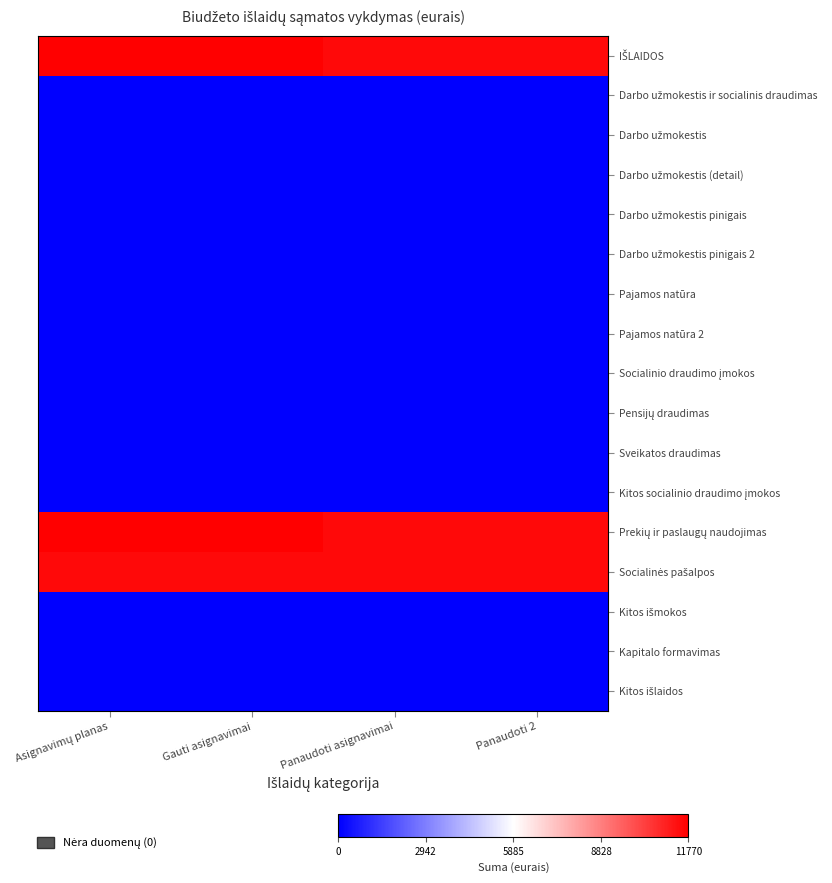

Rank the series at Gauti asignavimai from lowest to highest value.

Darbo užmokestis ir socialinis draudimas, Darbo užmokestis, Darbo užmokestis (detail), Darbo užmokestis pinigais, Darbo užmokestis pinigais 2, Pajamos natūra, Pajamos natūra 2, Socialinio draudimo įmokos, Pensijų draudimas, Sveikatos draudimas, Kitos socialinio draudimo įmokos, Kitos išmokos, Kapitalo formavimas, Kitos išlaidos, Socialinės pašalpos, IŠLAIDOS, Prekių ir paslaugų naudojimas